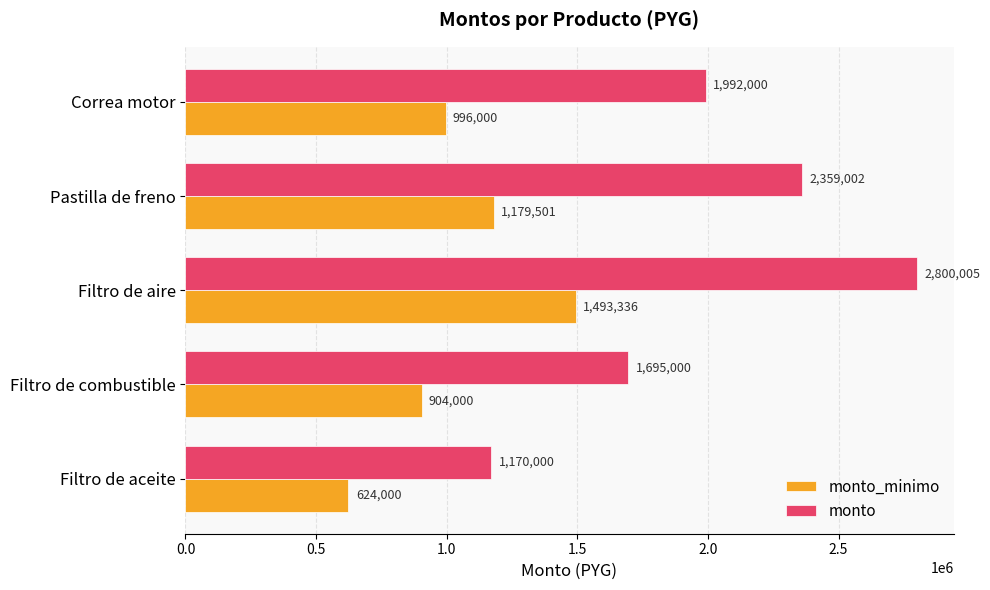

Where is monto_minimo nearest to the value 1058668?

Correa motor